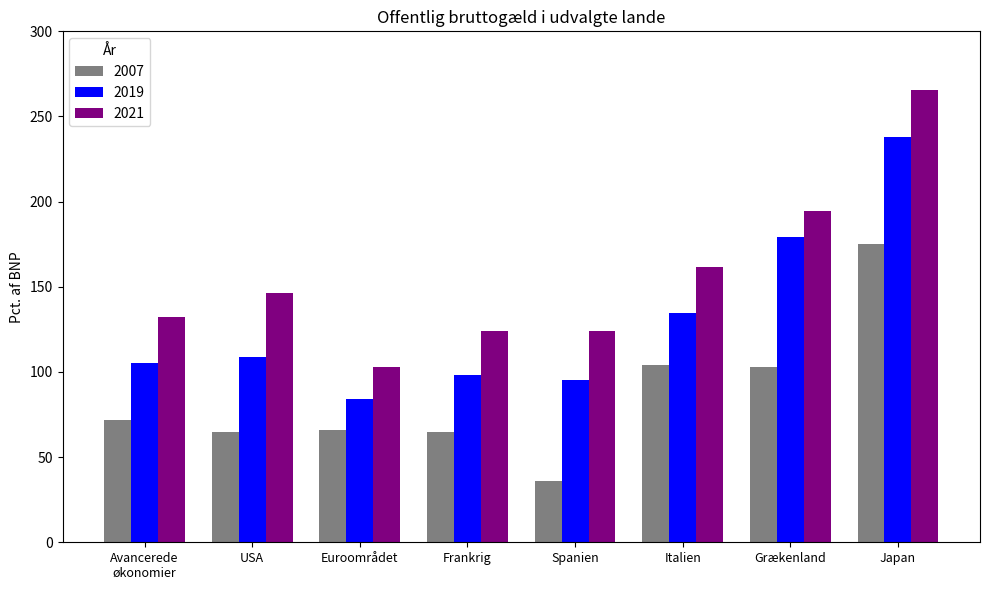

What is the sum of the 2021 values at USA and Euroområdet?

249.1